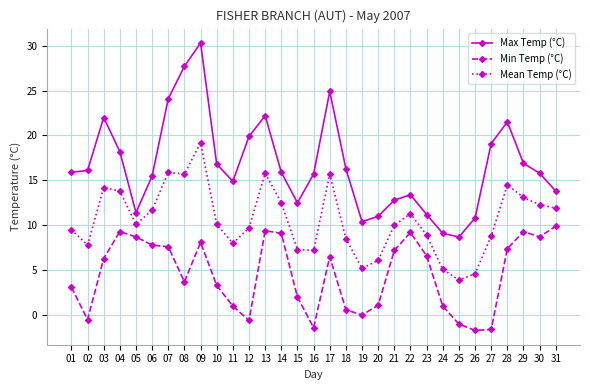

Where is Mean Temp (°C) nearest to the value 11?

22